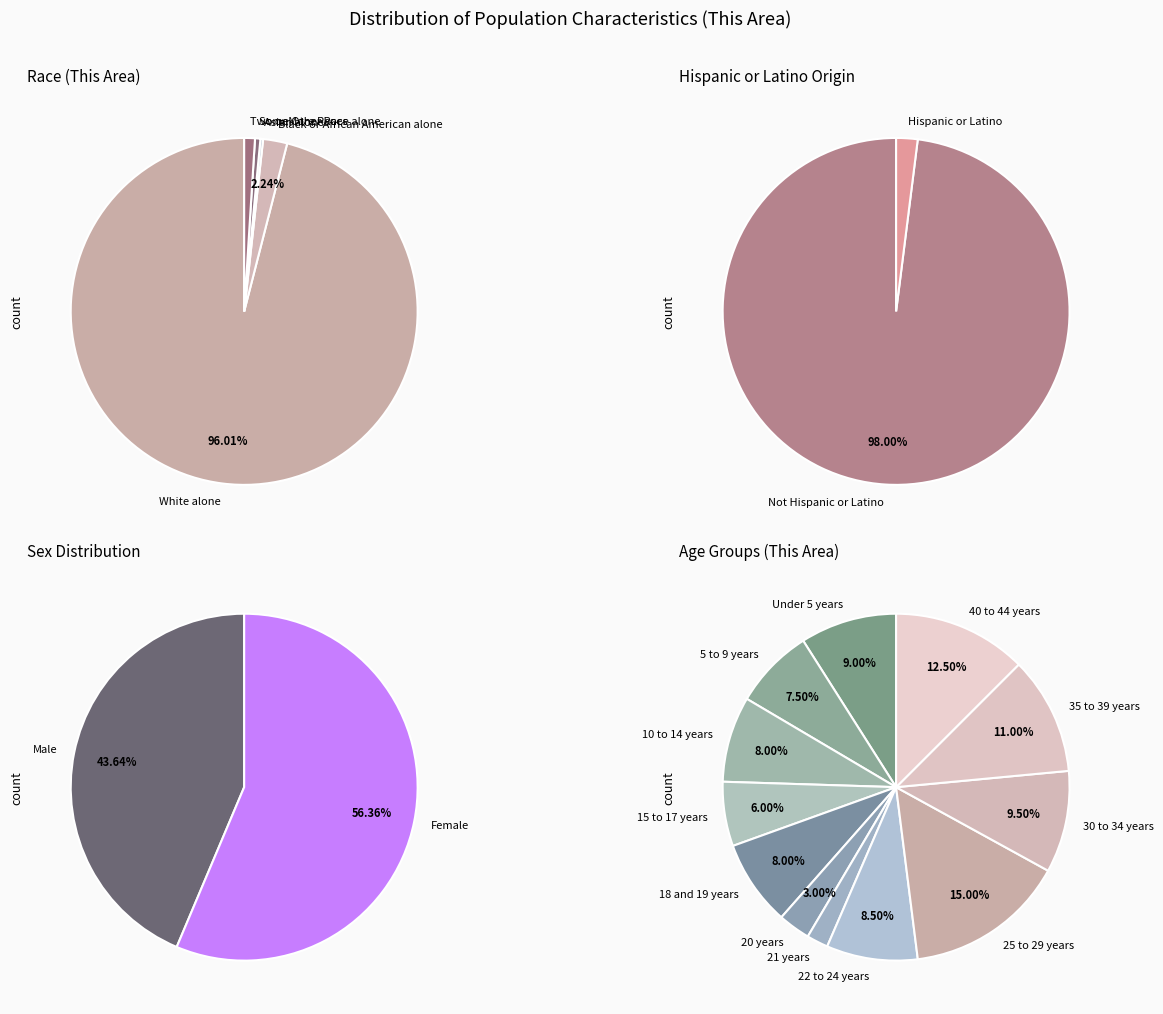

What is the change in value from Asian alone to American Indian and Alaska Native?

-1